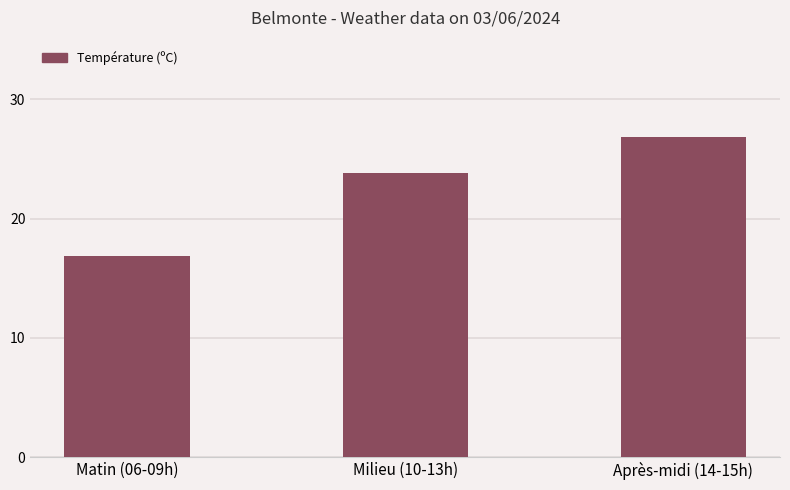

Which has a higher value, Milieu (10-13h) or Matin (06-09h)?

Milieu (10-13h)